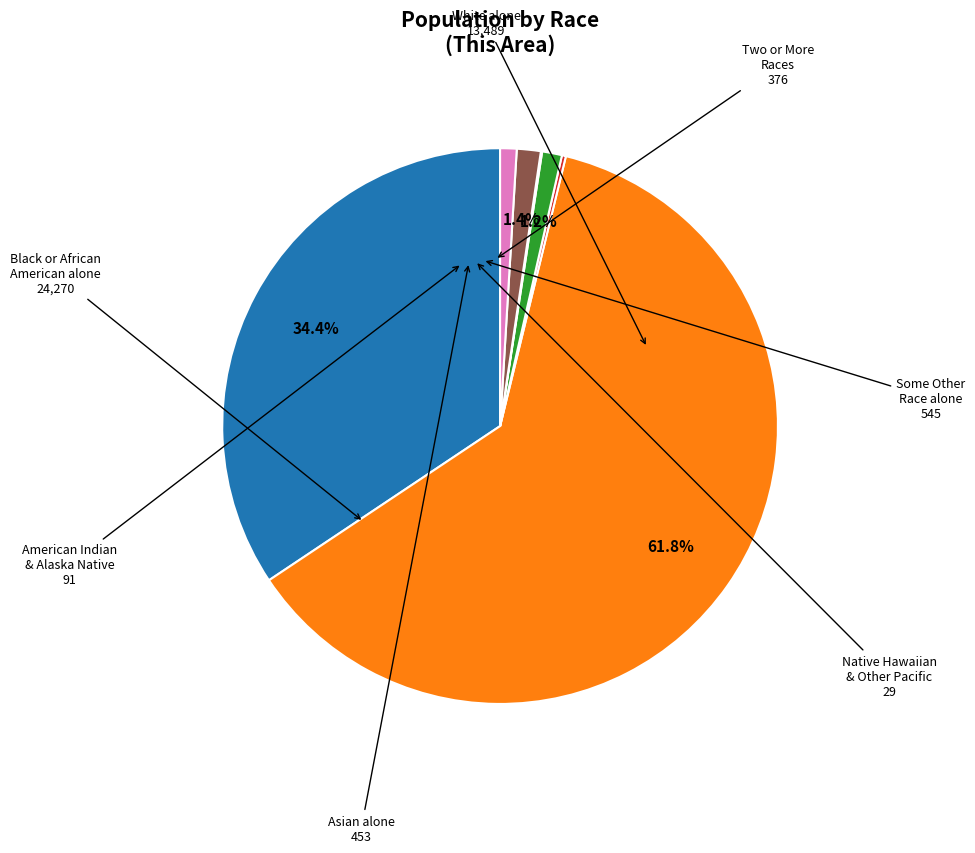

Is there a majority slice in this chart?

Yes